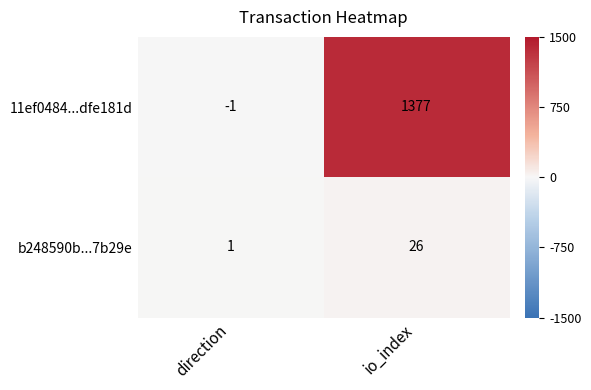

The value of 11ef0484...dfe181d at direction is -2. True or false?

False